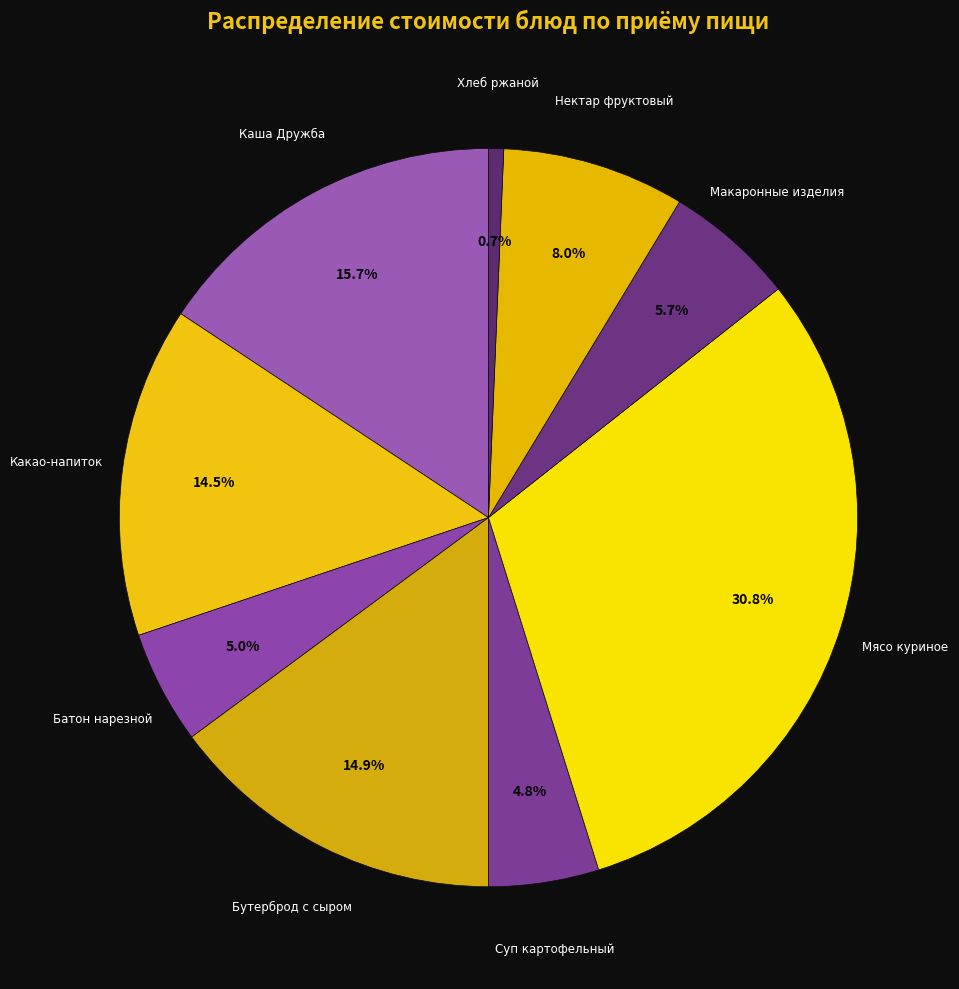

Count the number of slices in the pie.

9